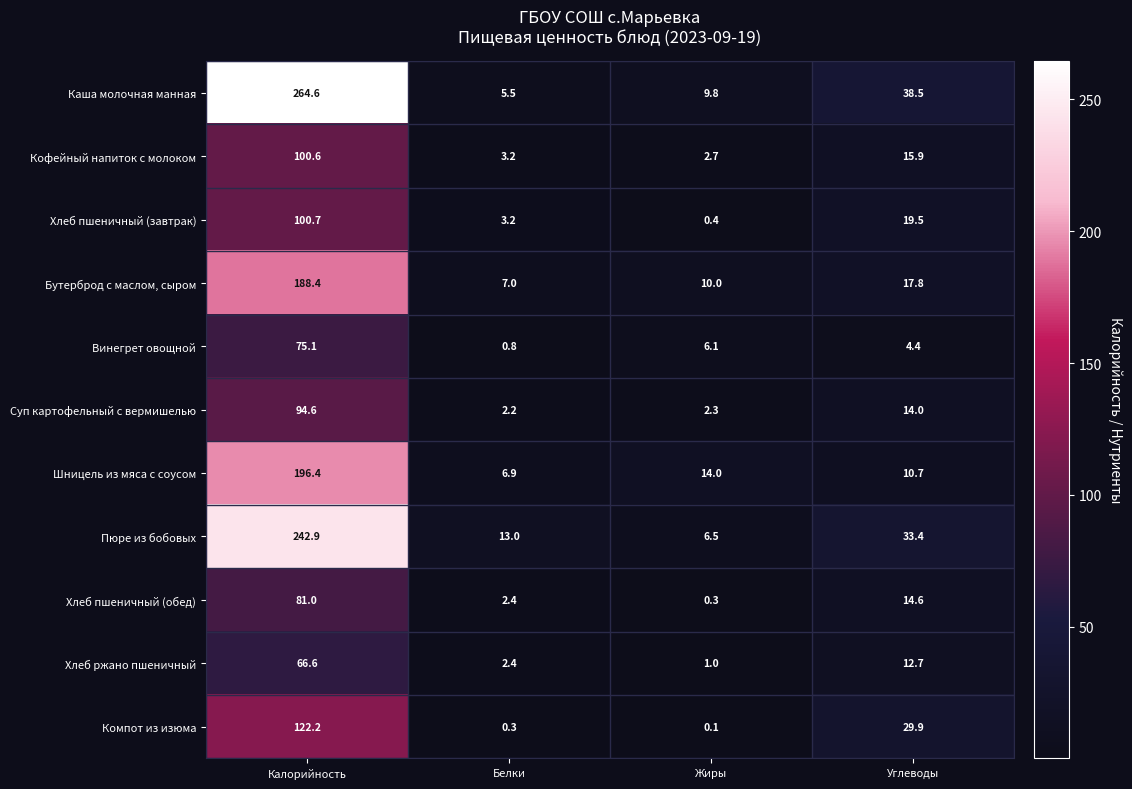

Is it true that Хлеб пшеничный (обед) equals 5.2 at Углеводы?

False